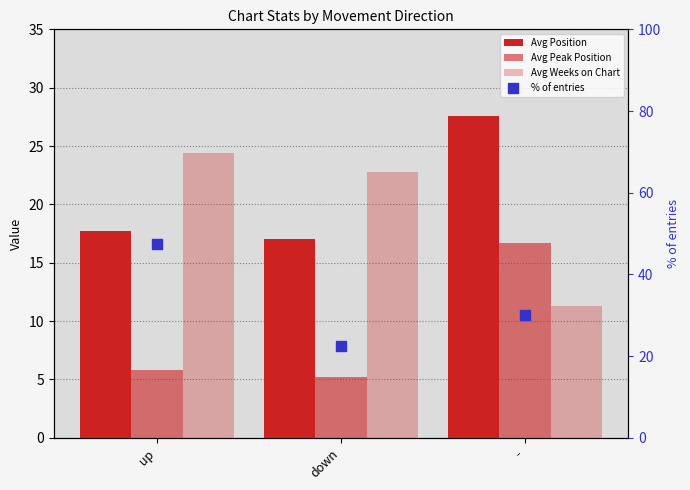

At how many categories does at least one series exceed 30?

1